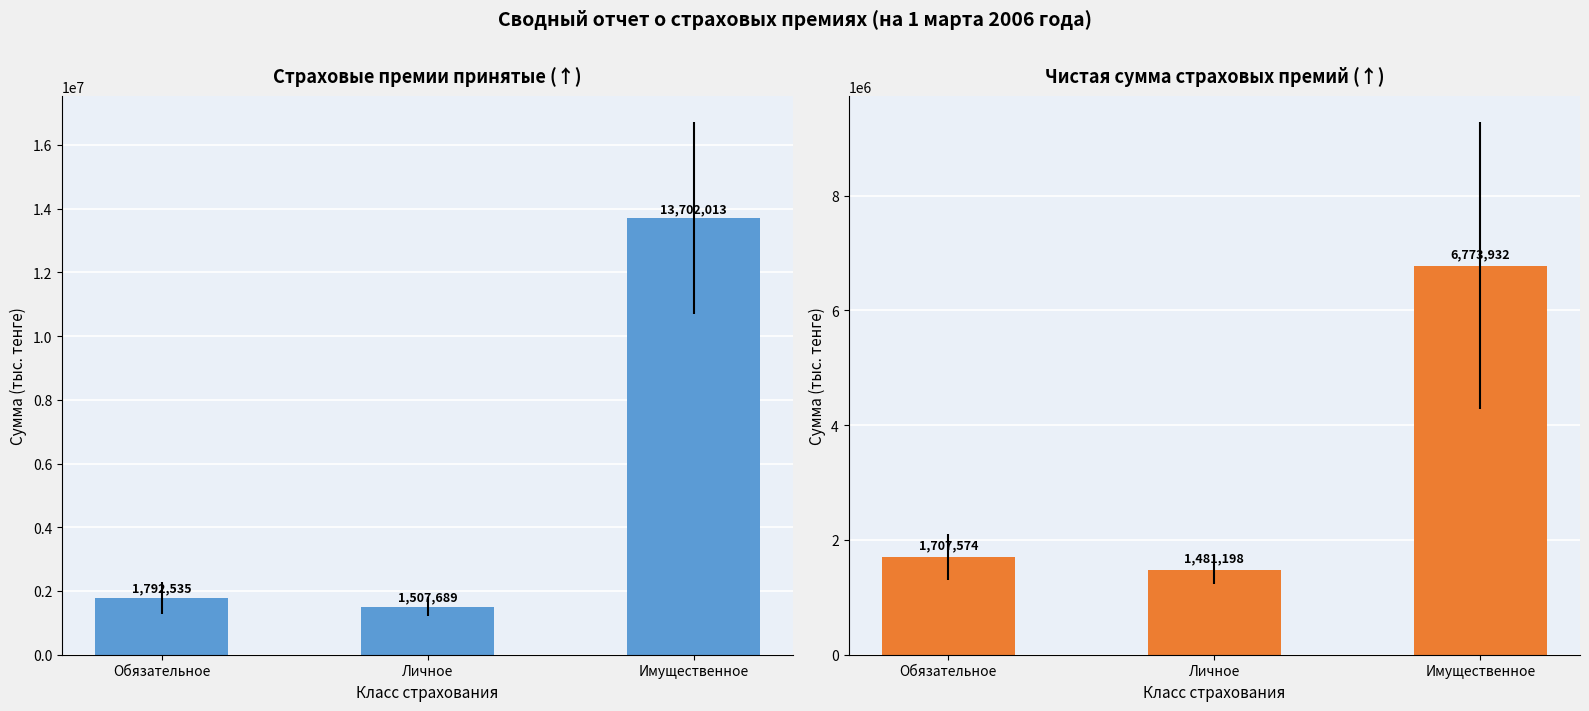

Is it true that Страховые премии принятые (col_2) equals 1792535 at Обязательное?

True